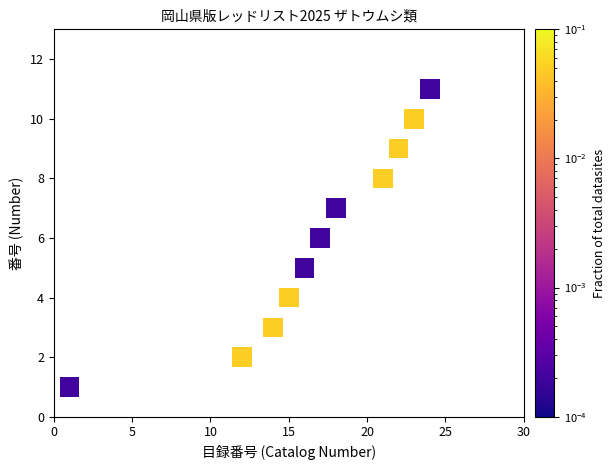

What is the average Y value?

6